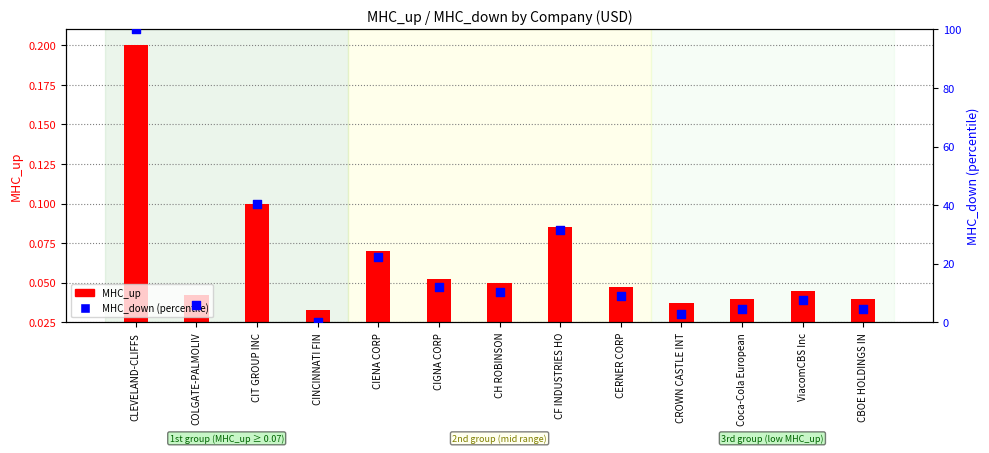

At which category is the sum across all series the highest?

CLEVELAND-CLIFFS